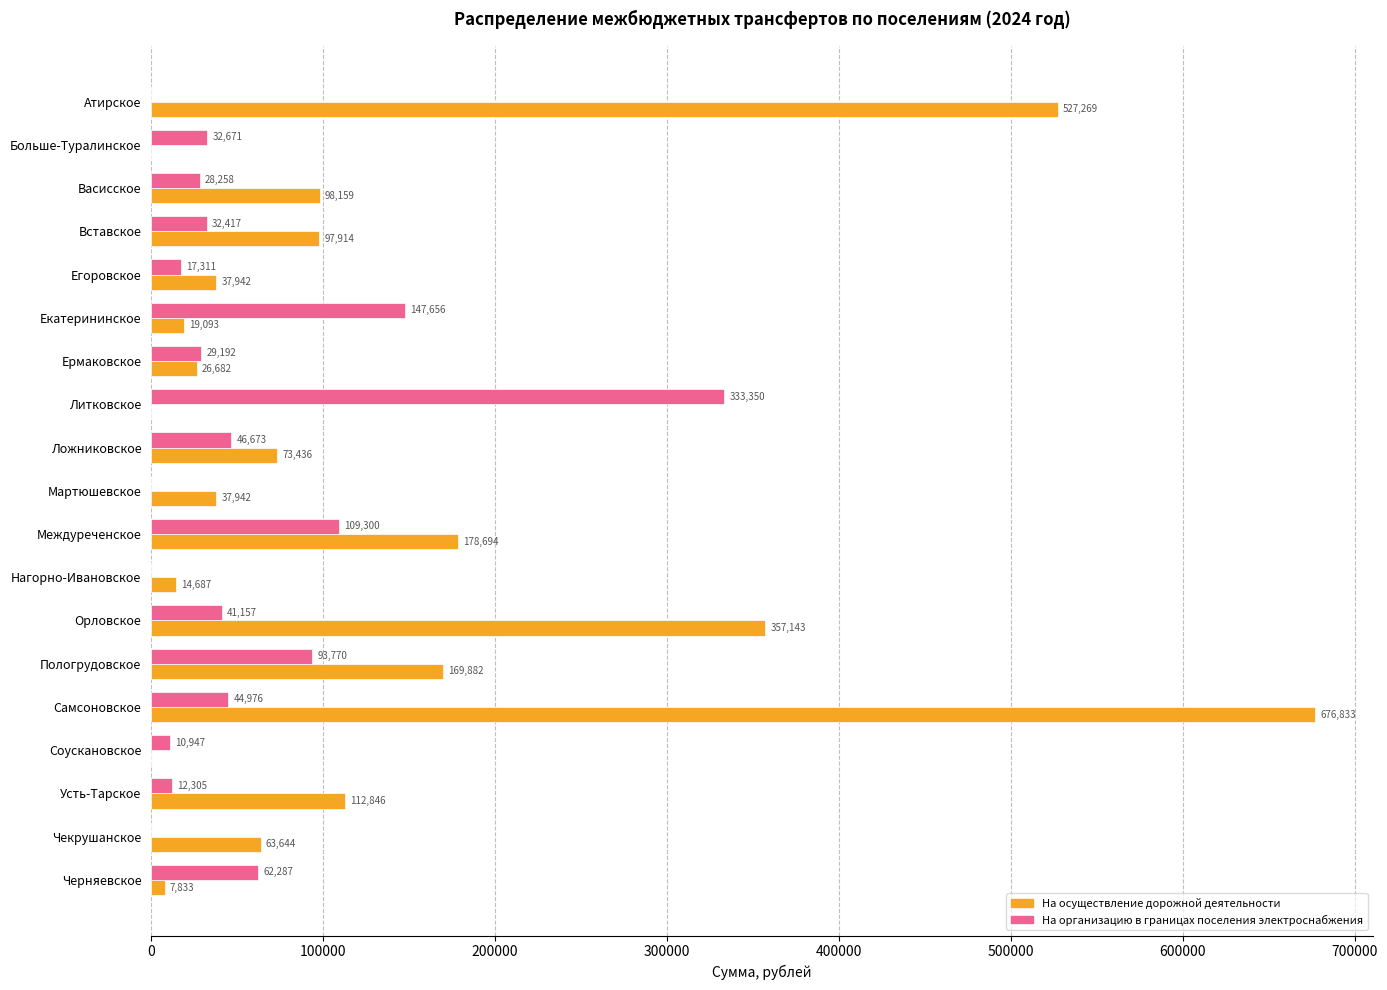

Is the value of На организацию в границах поселения электроснабжения at Вставское greater than the value of На осуществление дорожной деятельности at Ермаковское?

Yes